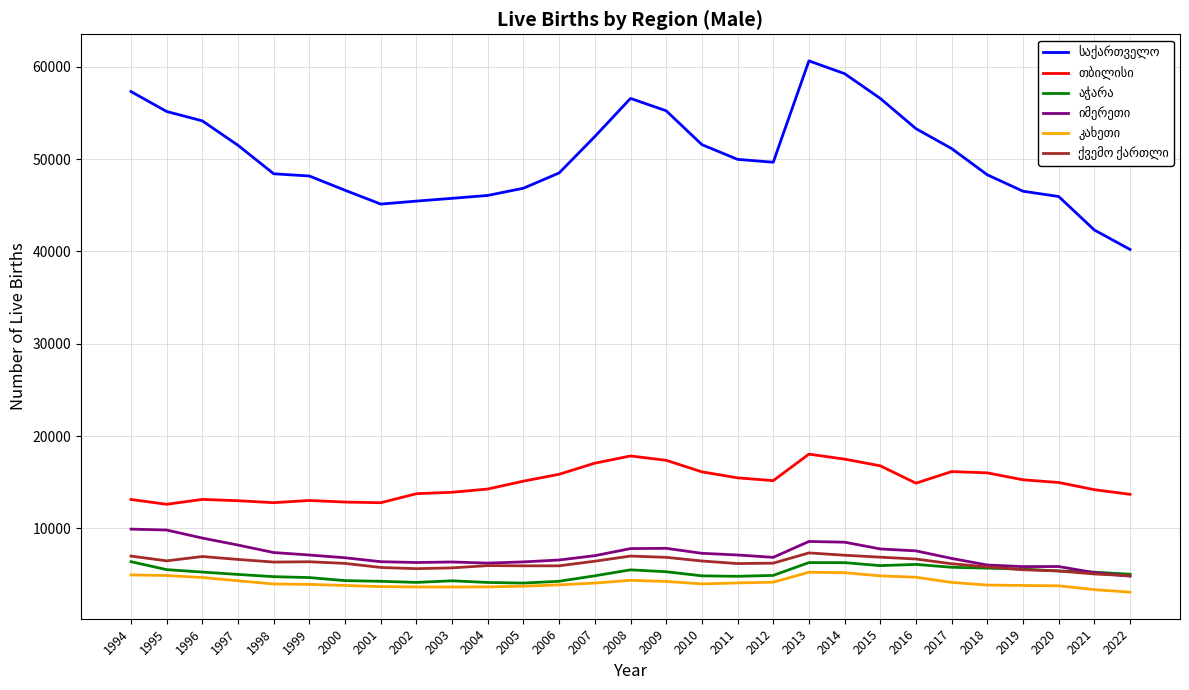

Which category has the highest value across all series?

2013